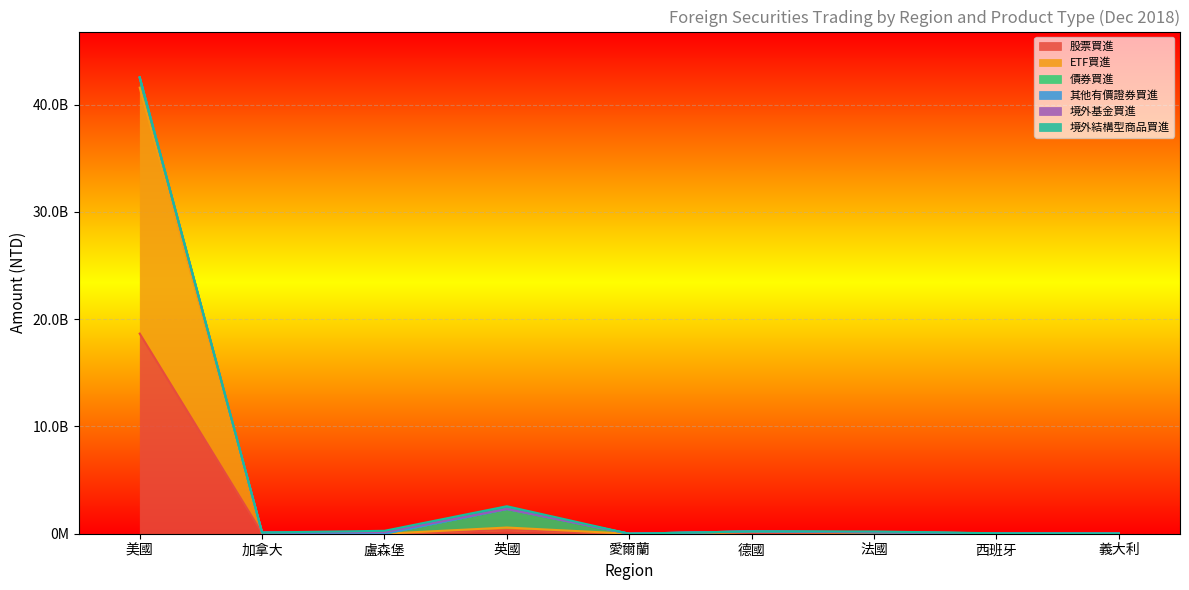

How many values in the ETF買進 series exceed 52850604?

4